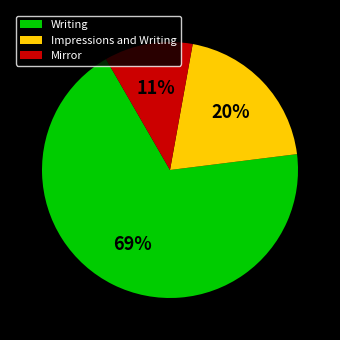

True or false: Writing accounts for 69% of the total.

True